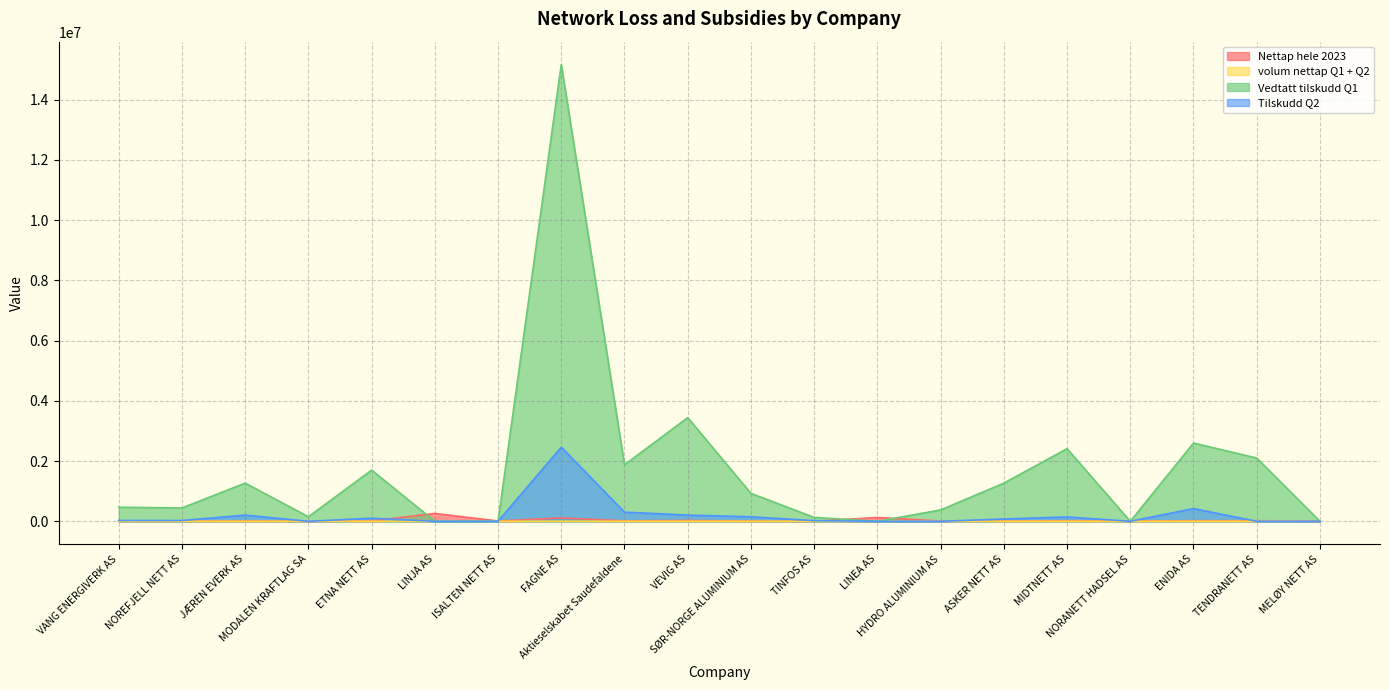

The Vedtatt tilskudd Q1 series shows 3441685.4 at VEVIG AS. True or false?

True